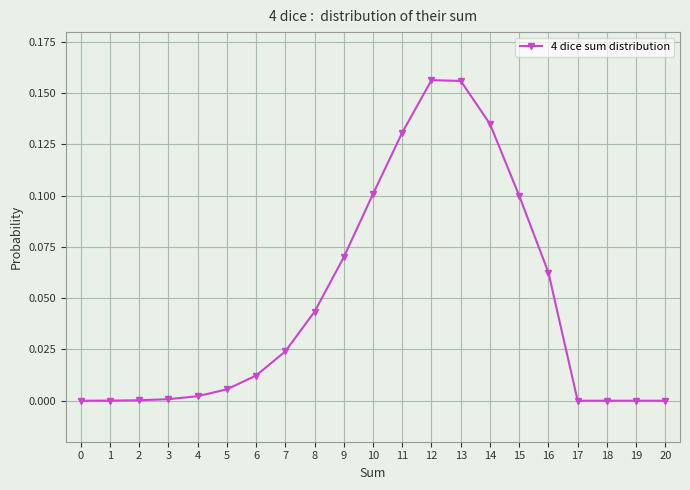

How many categories are shown in the chart?

21